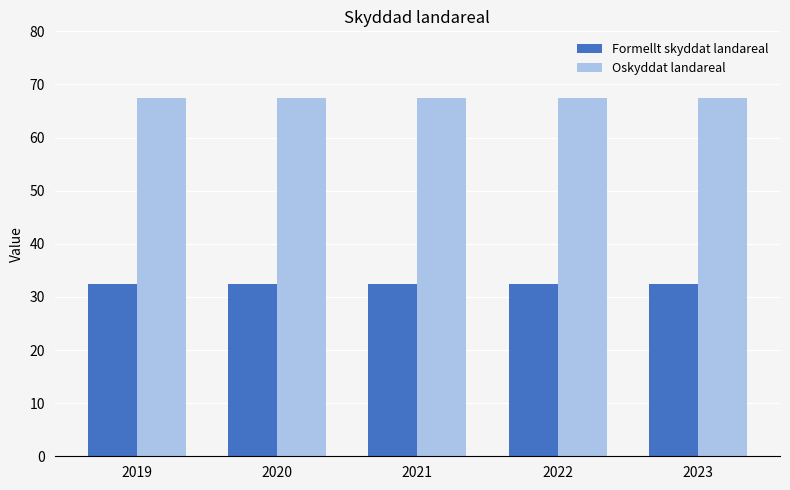

What is the sum of all Formellt skyddat landareal values?

162.5